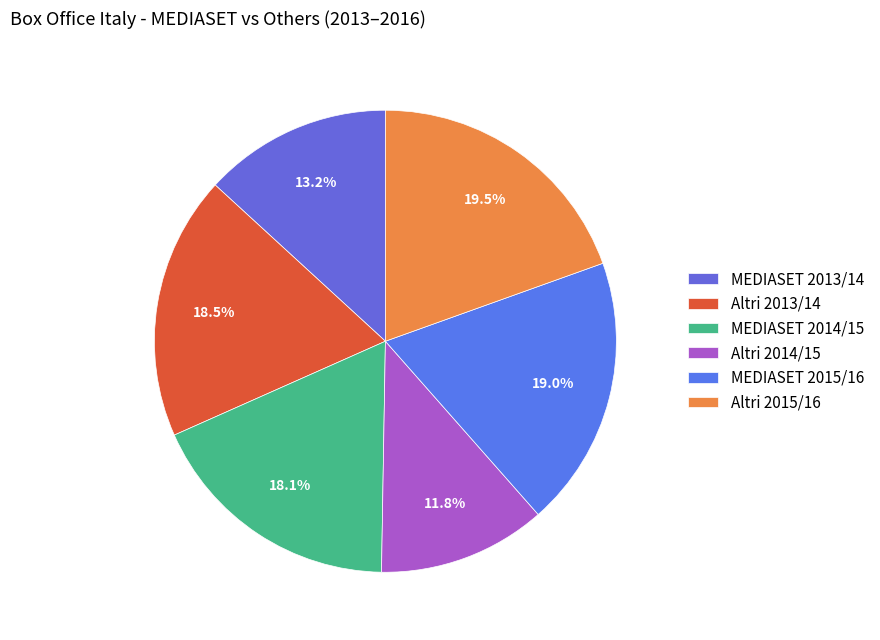

Count the number of slices in the pie.

6